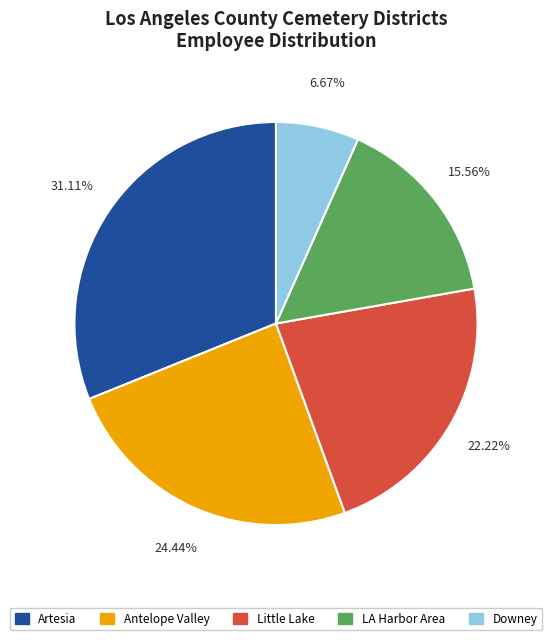

Is there a majority slice in this chart?

No